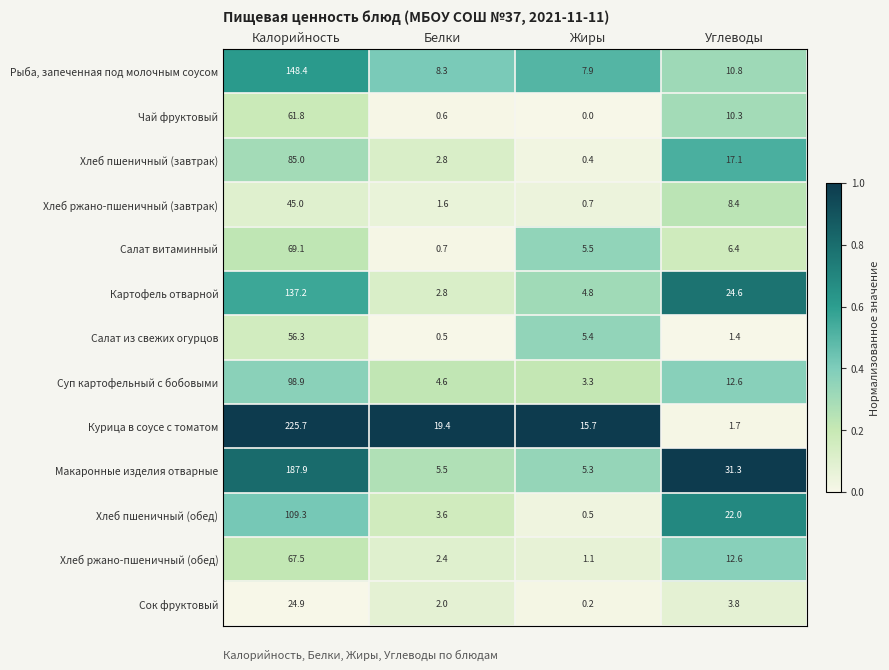

What is the approximate value of Хлеб ржано-пшеничный (завтрак) at Углеводы?

8.4